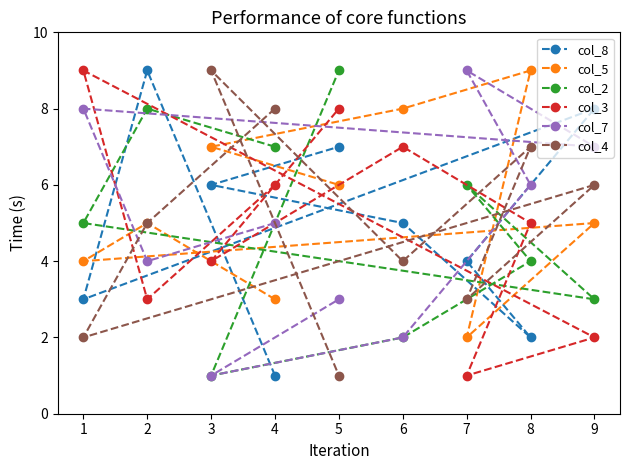

What value does the col_5 series have at 8?

9